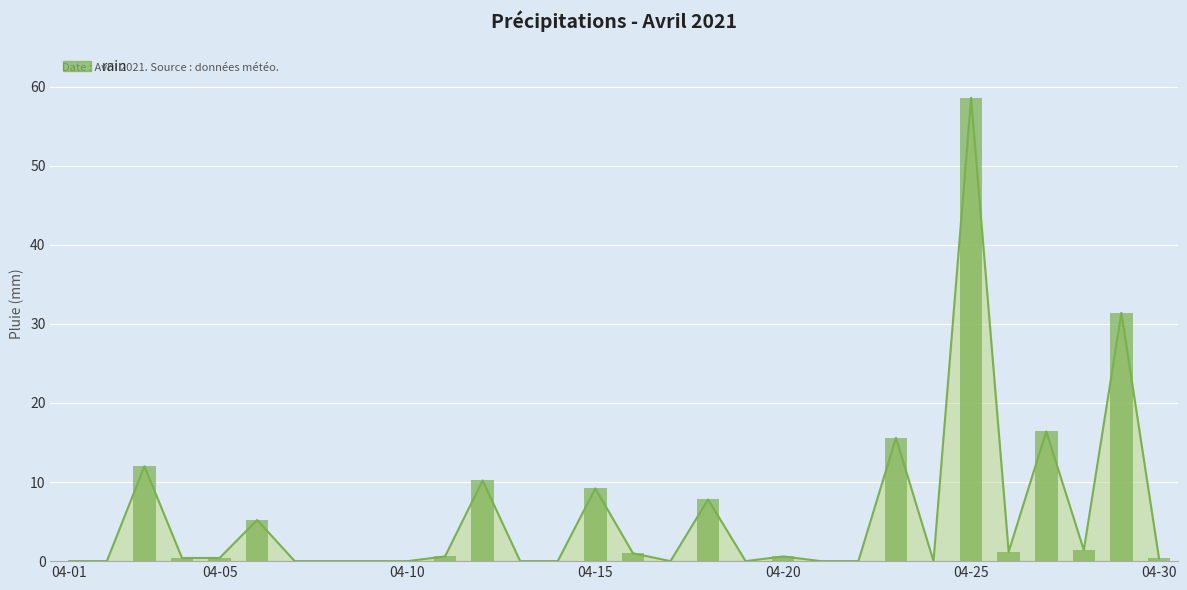

How many positive values are there?

17